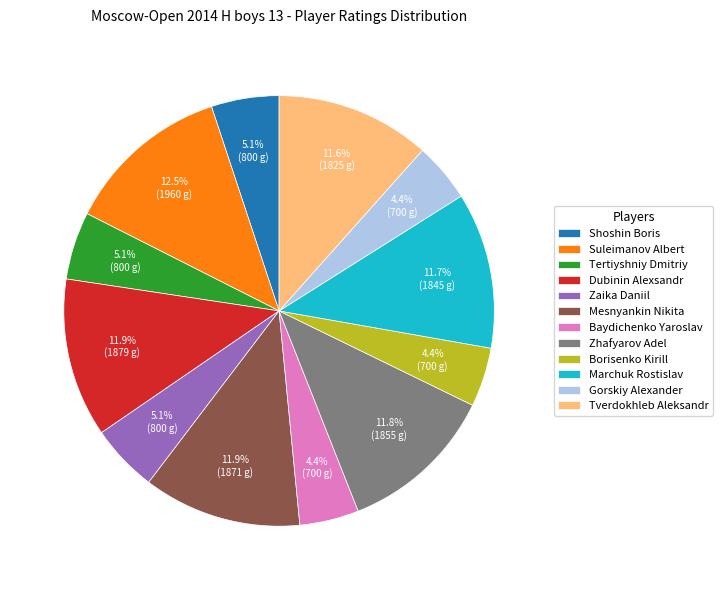

Is there any slice that represents more than half of the pie?

No